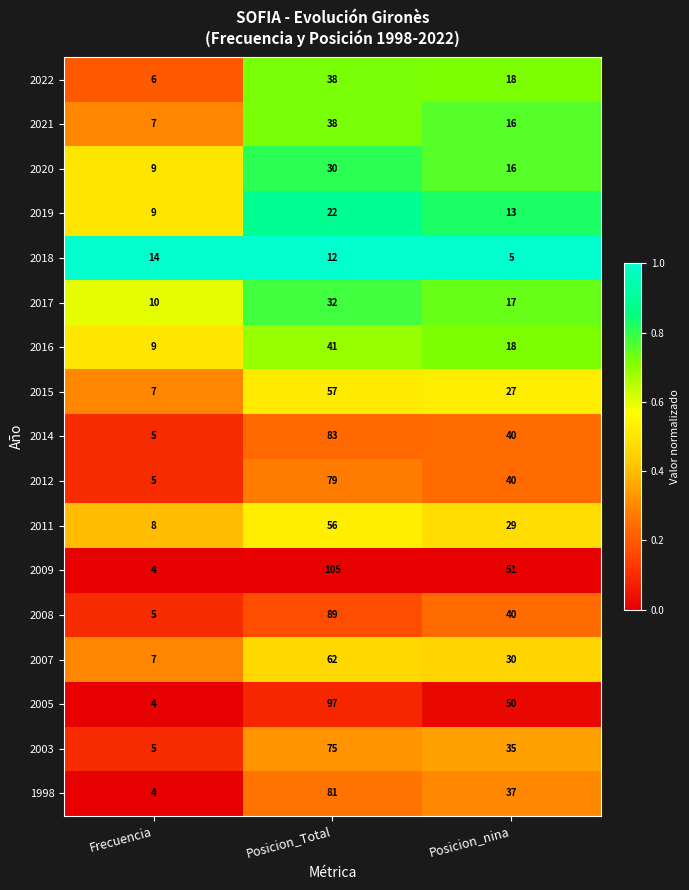

List the labels in order of 2022 value, largest first.

Posicion_Total, Posicion_nina, Frecuencia